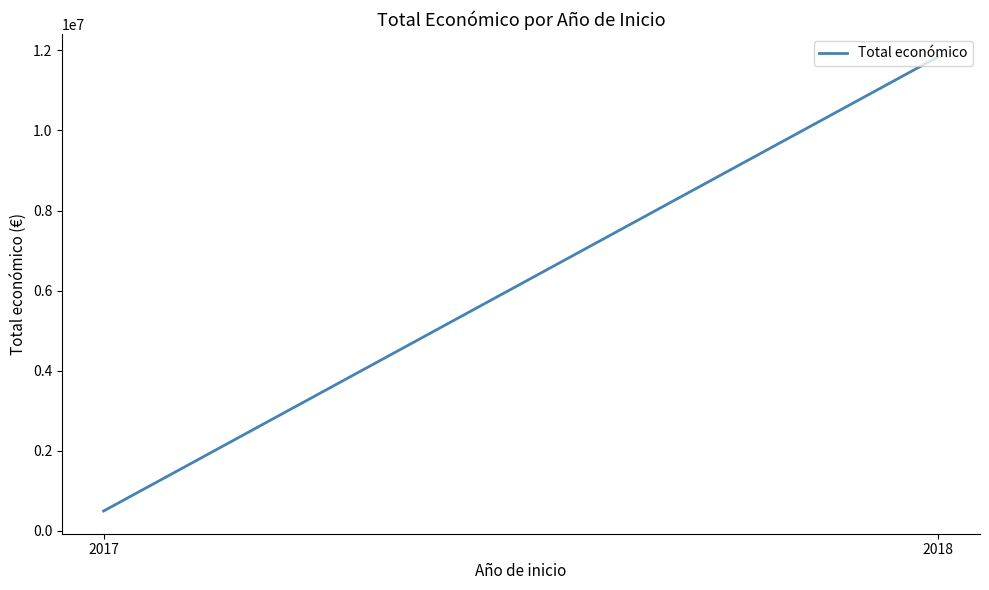

Is it true that the value at 2018 is 11843103?

True